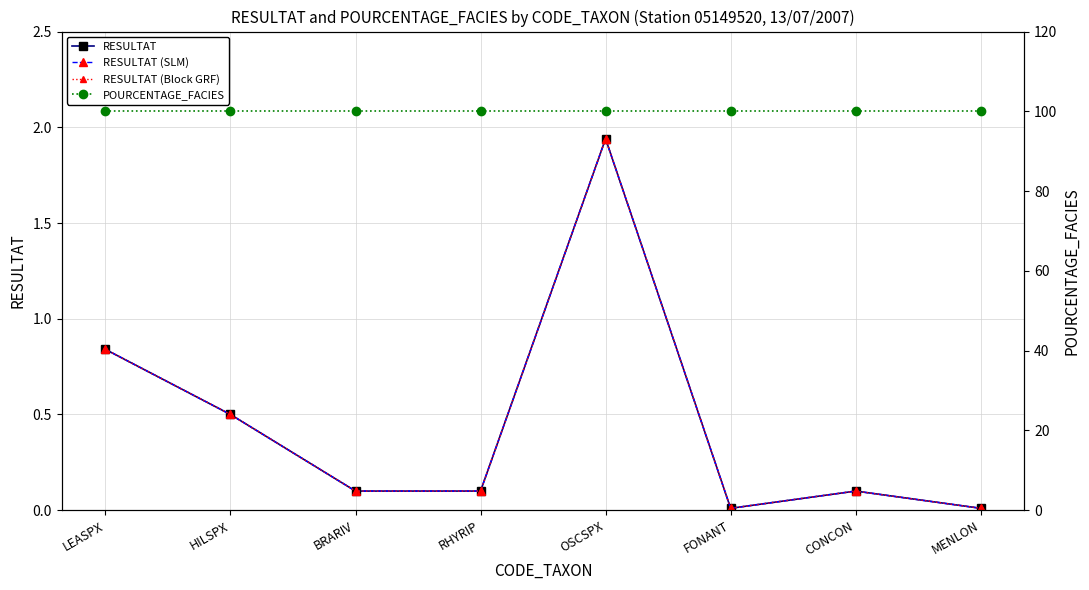

How many lines are shown in the chart?

4